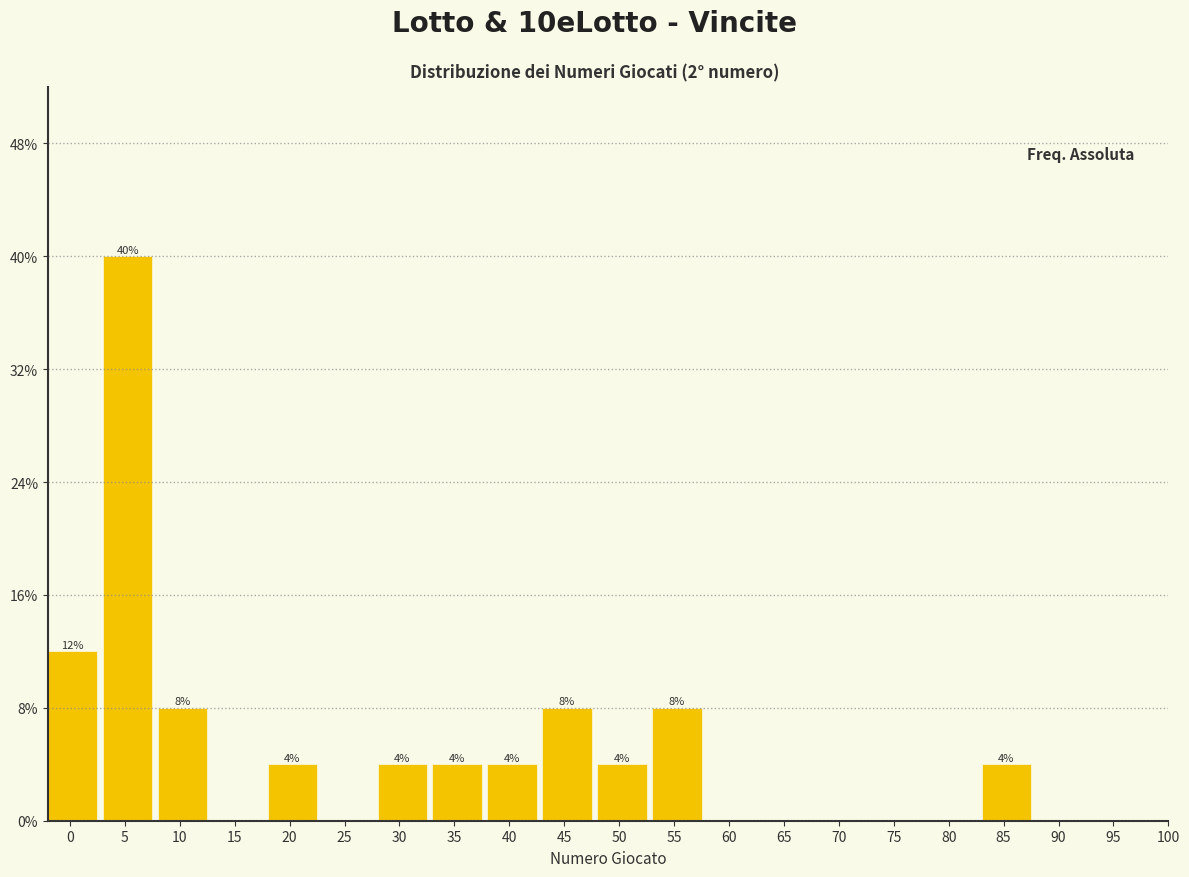

Reading right to left, what are all the values shown in this chart?

90=0	85=4	80=0	75=0	70=0	65=0	60=0	55=8	50=4	45=8	40=4	35=4	30=4	25=0	20=4	15=0	10=8	5=40	0=12